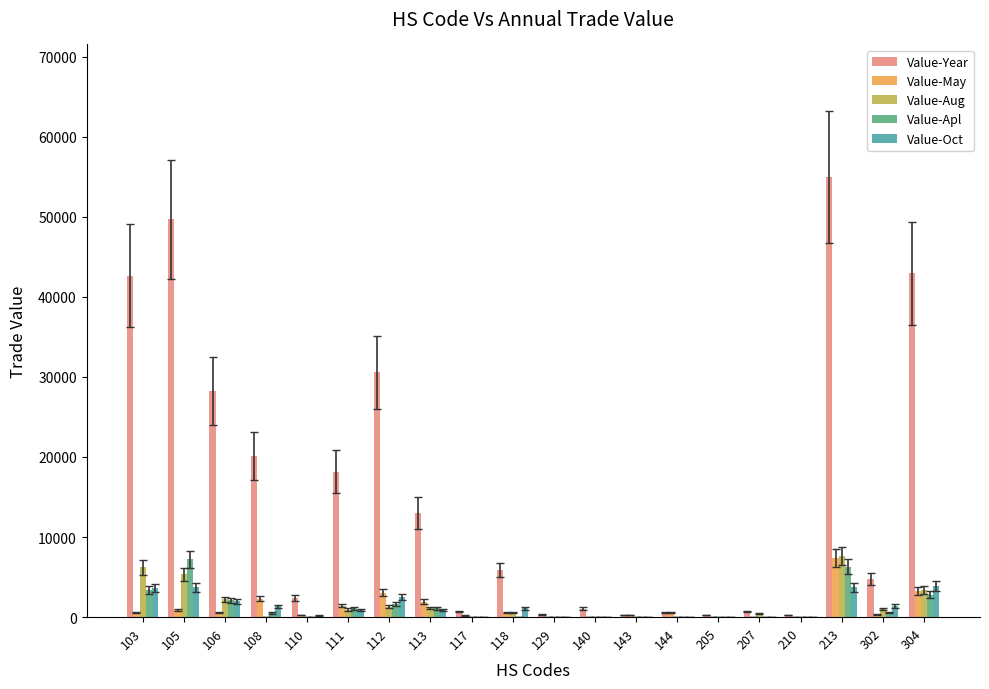

How many groups of bars are there?

20